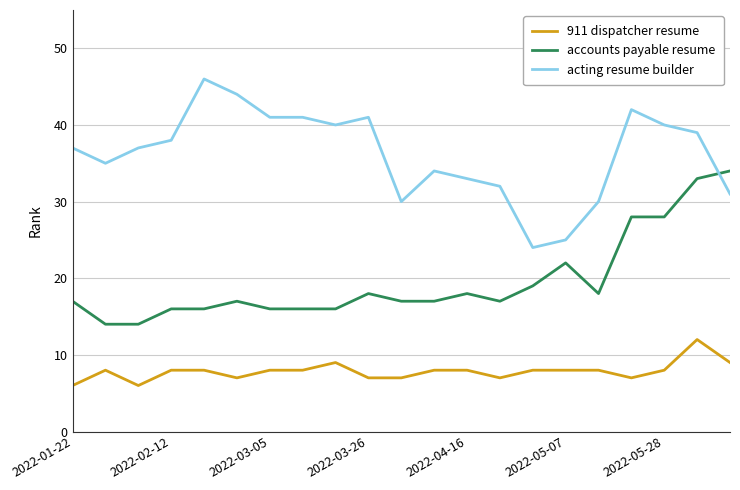

List the series in order of their peak value, lowest first.

911 dispatcher resume, accounts payable resume, acting resume builder